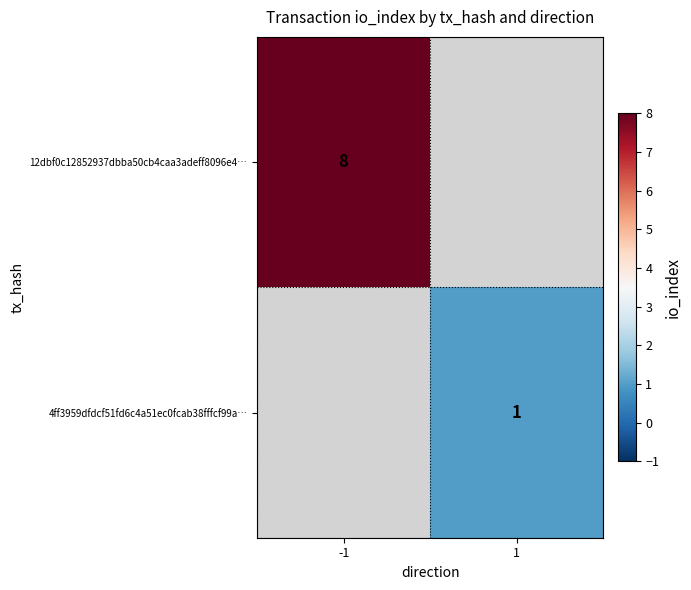

At how many categories does at least one series exceed 7?

1